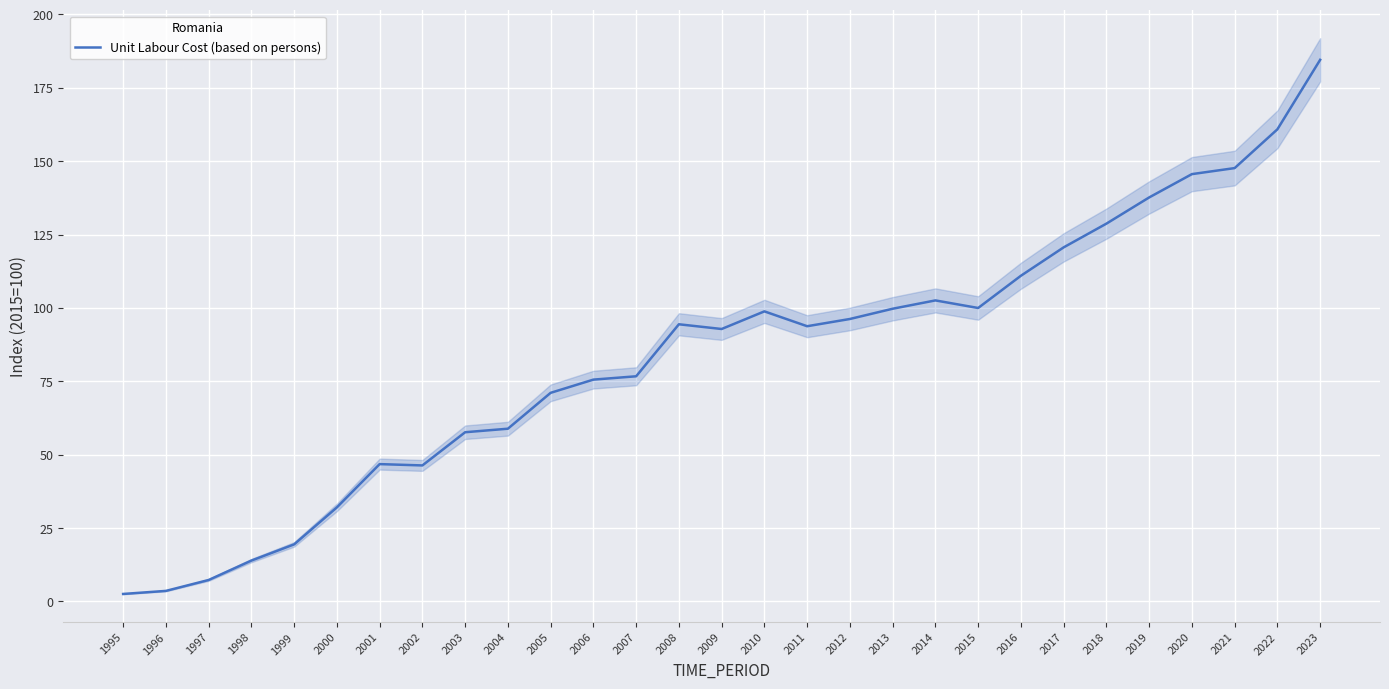

What is the ratio of the value at 2017 to the value at 2009?

1.3